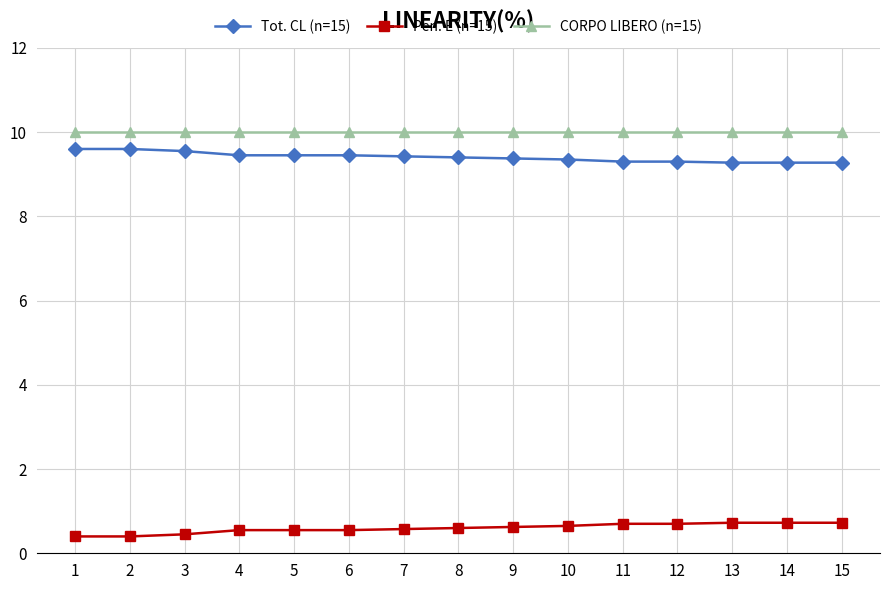

List the series in order of their peak value, highest first.

CORPO LIBERO (n=15), Tot. CL (n=15), Pen. E (n=15)